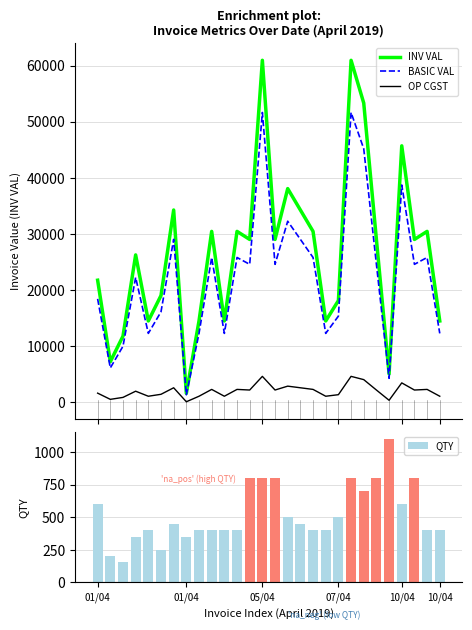

How many distinct data groups are displayed?

4